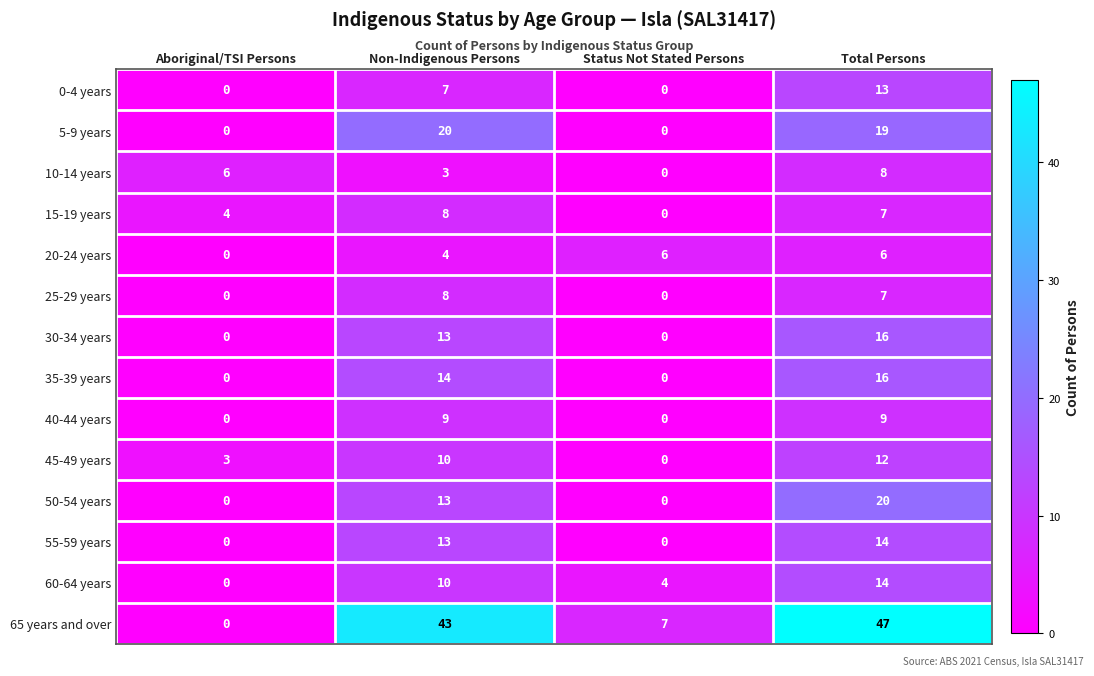

What is the approximate value of 25-29 years at Total Persons?

7